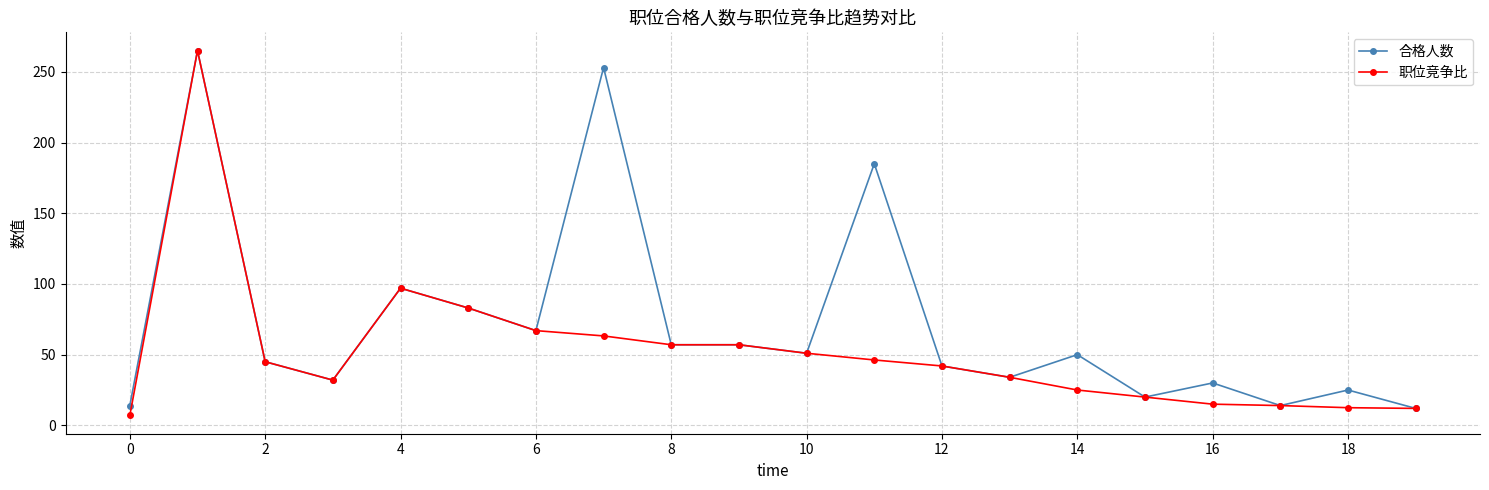

At how many categories does at least one series exceed 140?

3